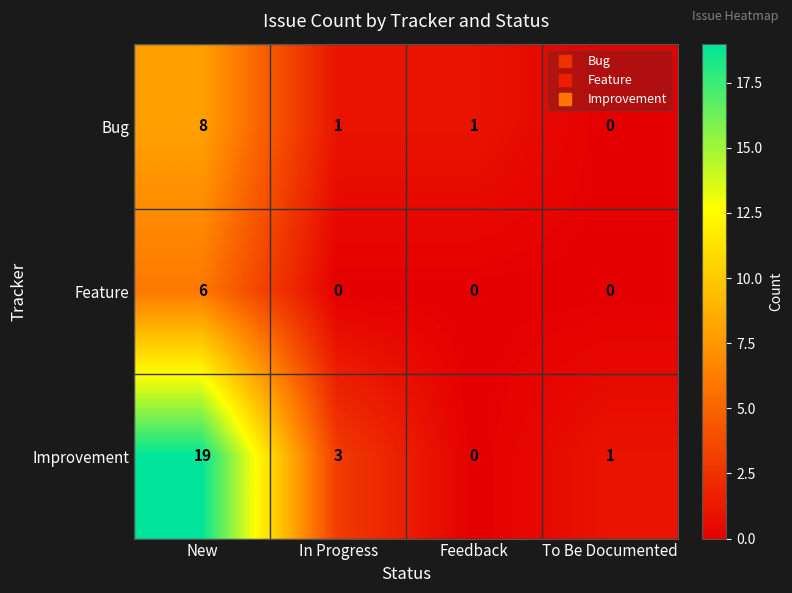

At which category is the sum across all series the highest?

New